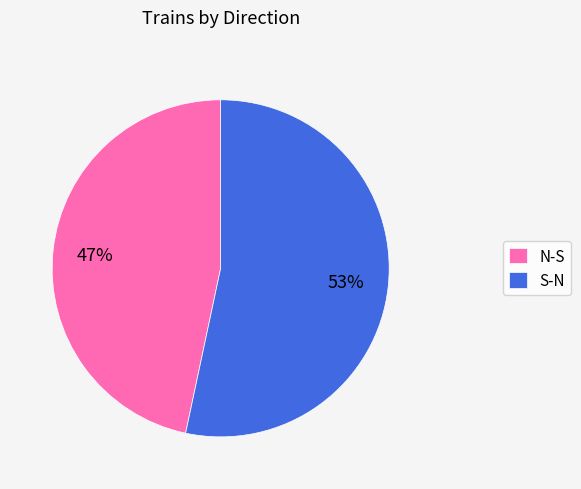

Count the number of slices in the pie.

2